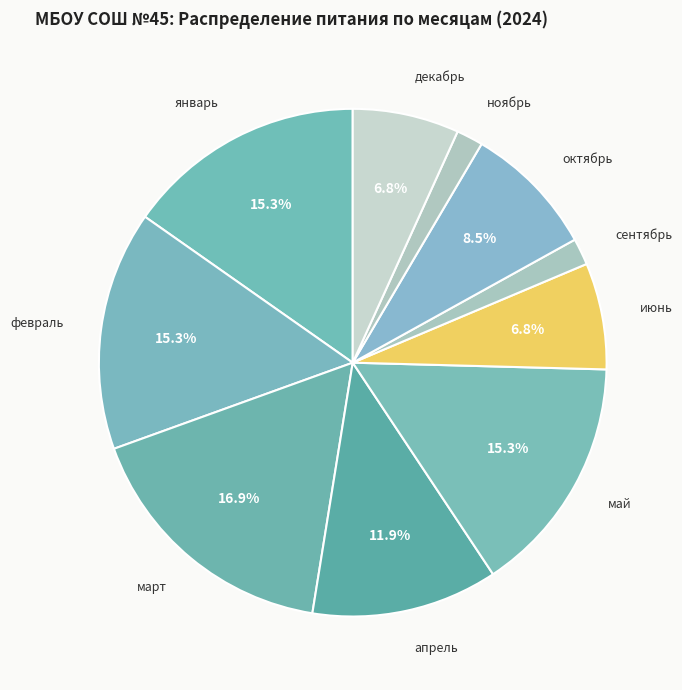

What is the largest slice in the pie chart?

март